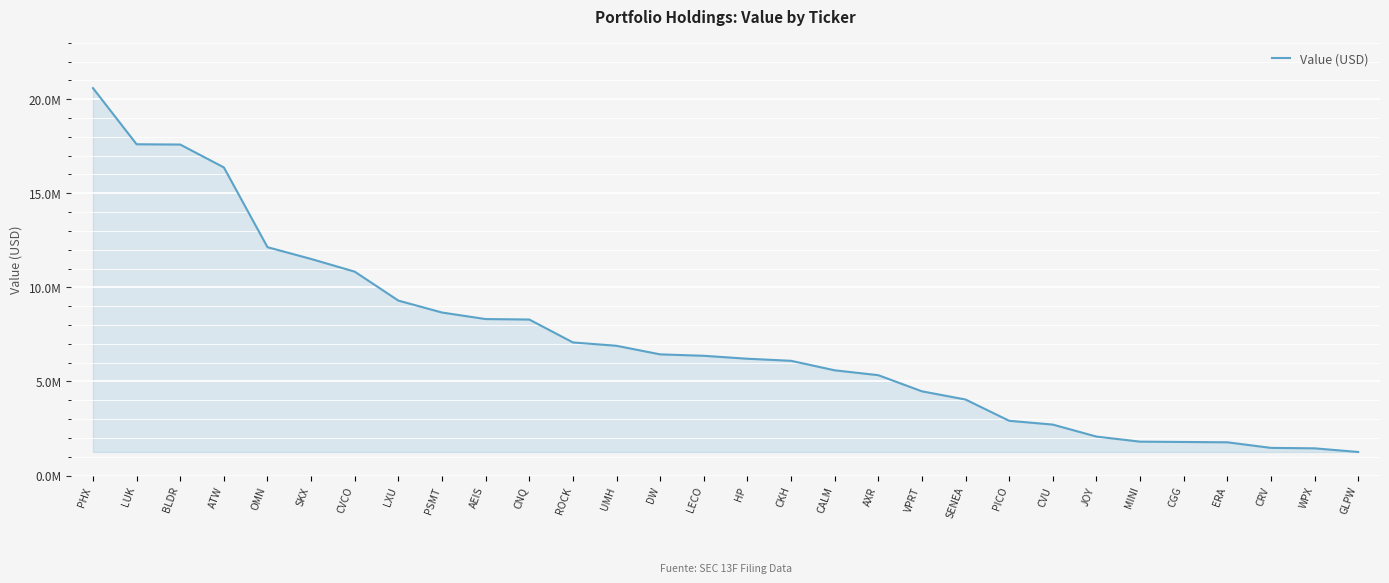

Reading left to right, transcribe all the data shown in this chart.

20590000	17606000	17591000	16376000	12136000	11510000	10835000	9298000	8664000	8316000	8292000	7075000	6896000	6440000	6364000	6208000	6098000	5593000	5334000	4477000	4040000	2910000	2708000	2071000	1801000	1784000	1767000	1470000	1446000	1252000